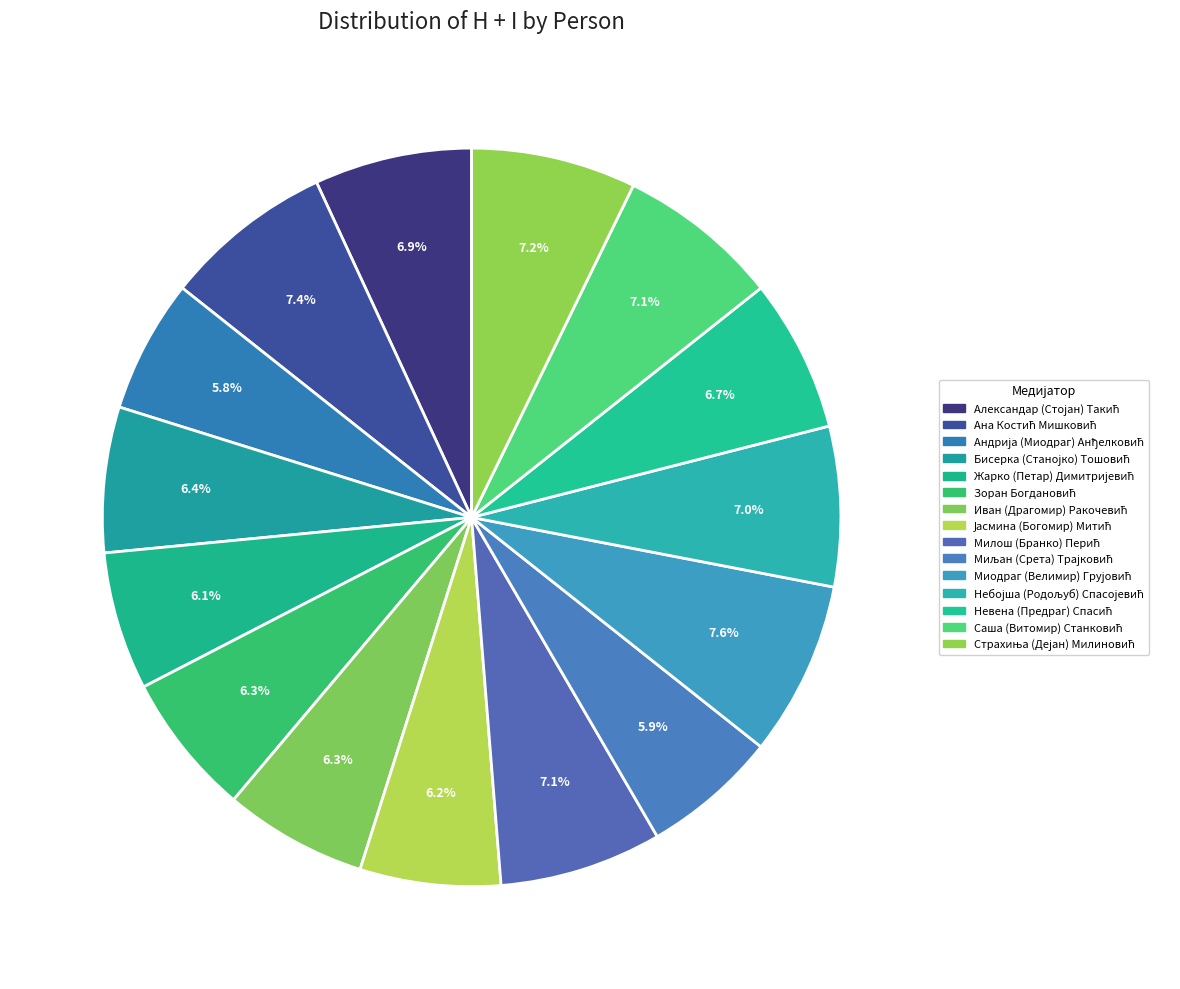

To the nearest percent, what portion does Зоран Богдановић represent?

6%